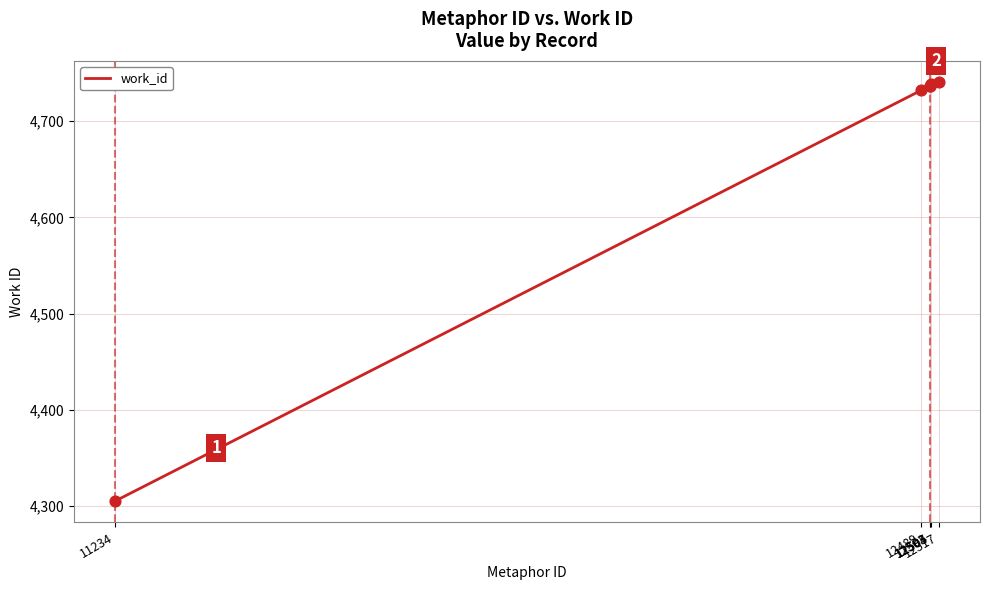

What is the change in value from 12503 to 12505?

+2